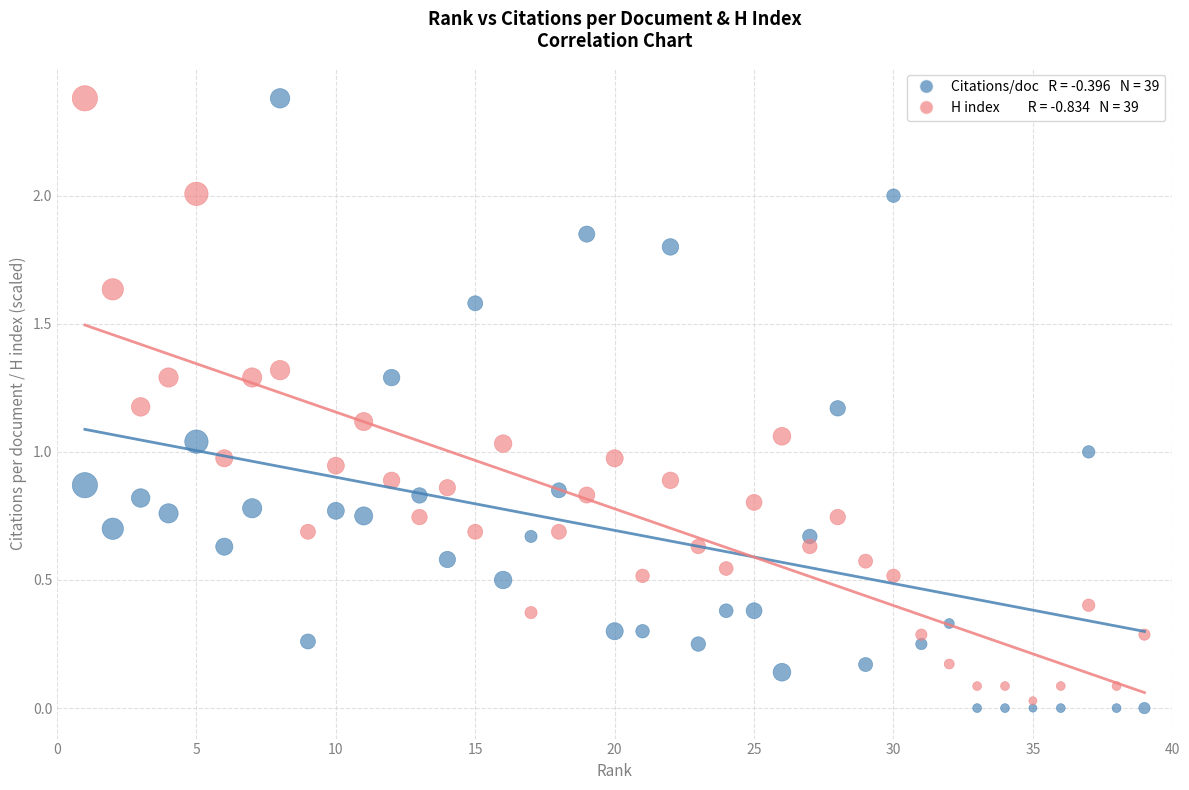

Across all data points, what is the range of Y values (max minus min)?

2.4